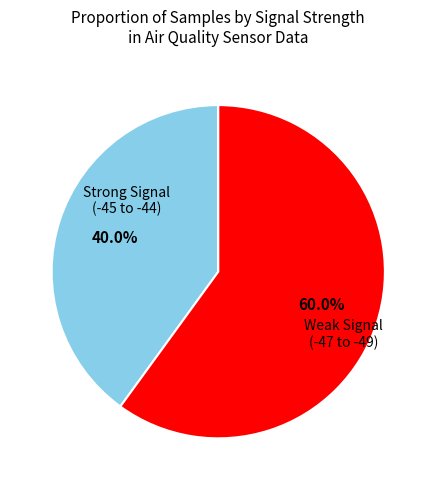

Does any single category account for the majority?

Yes